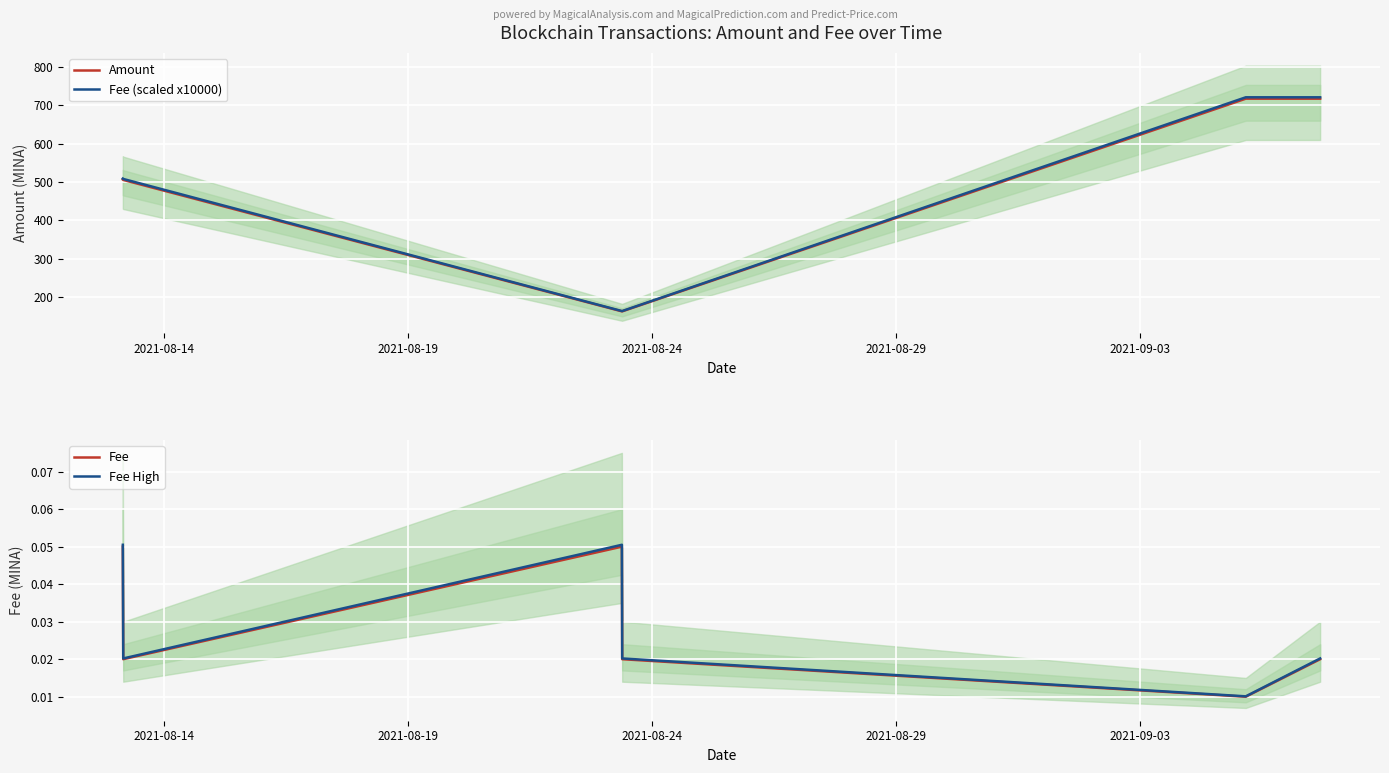

What is the sum of all Fee (scaled x10000) values?

2785.2